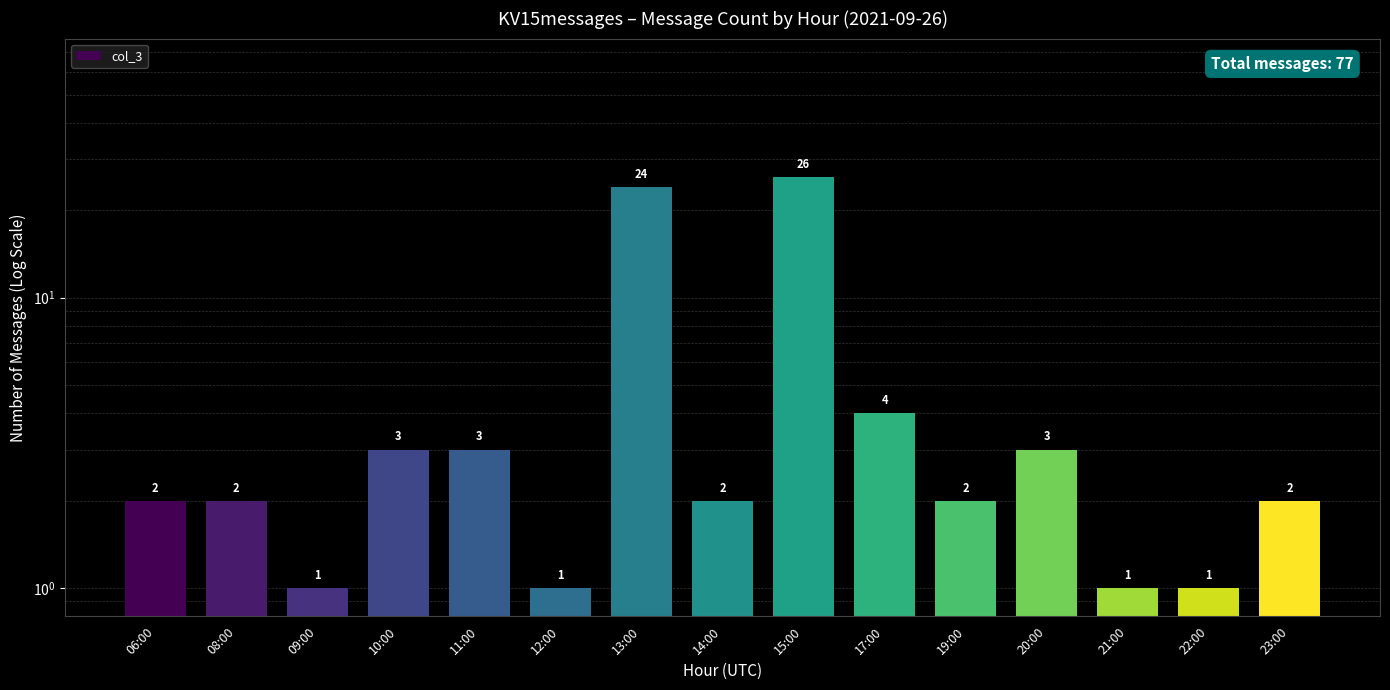

Does the chart contain stacked bars?

No